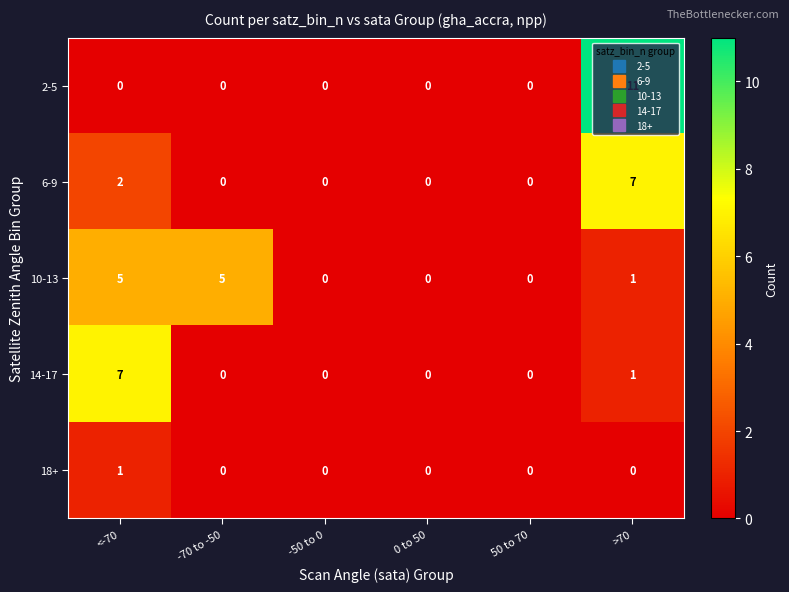

What is the sum of all 6-9 values?

9